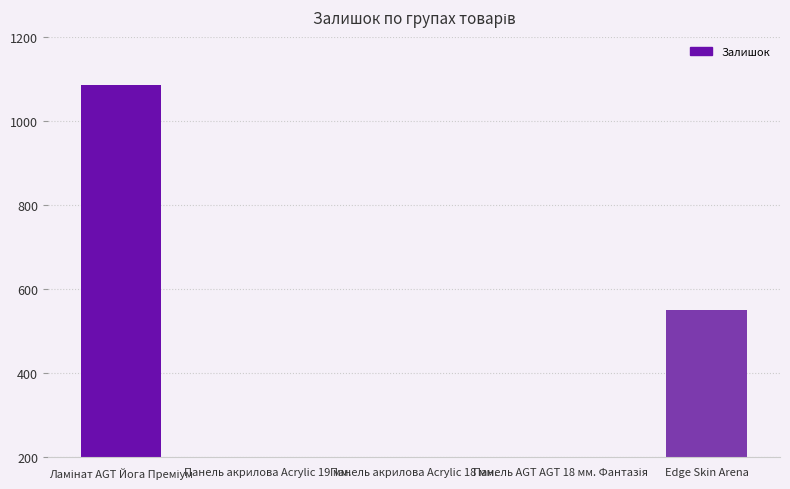

The chart shows a value of 149 at Панель акрилова Acrylic 18 мм.. True or false?

True